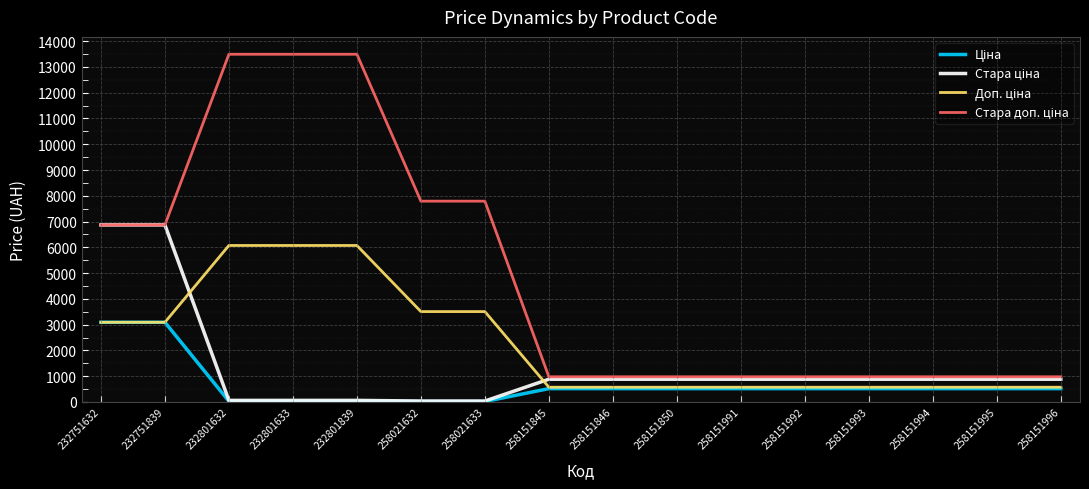

What is the total value across all series at 258151845?

2944.0